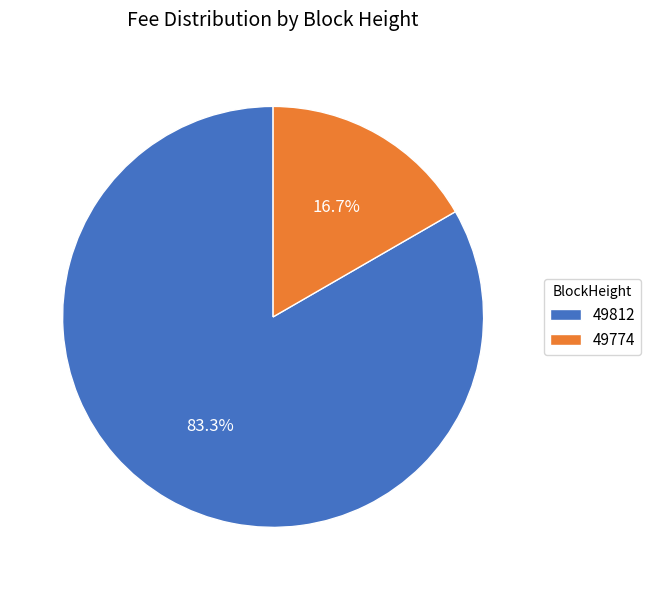

What portion of the pie excludes 49774?

83.3%